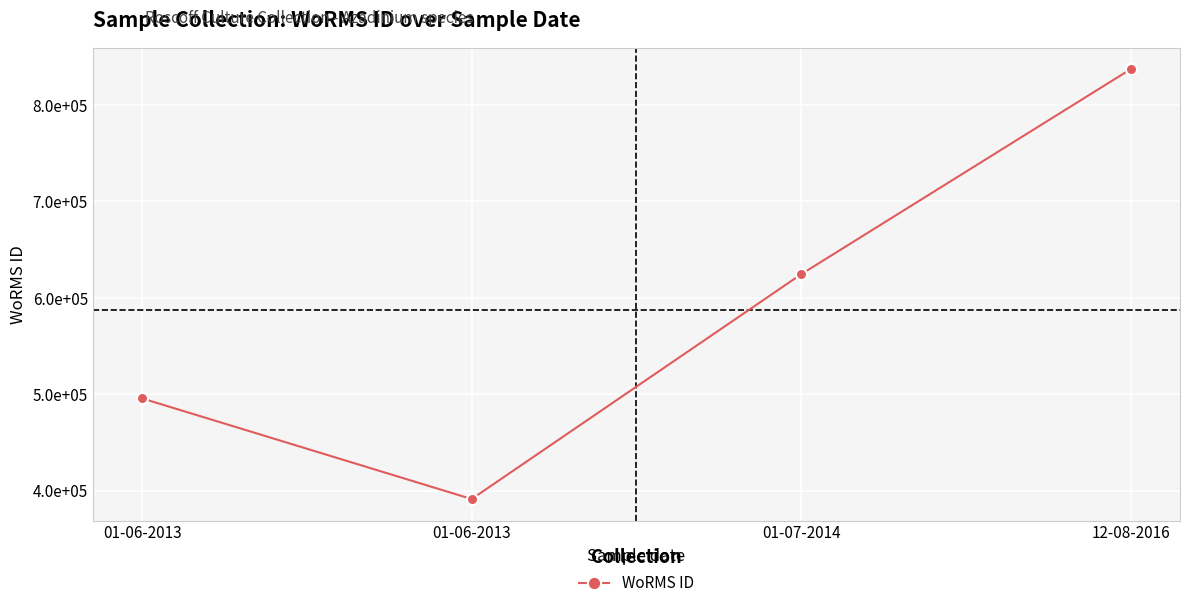

Does the chart have visible grid lines?

Yes